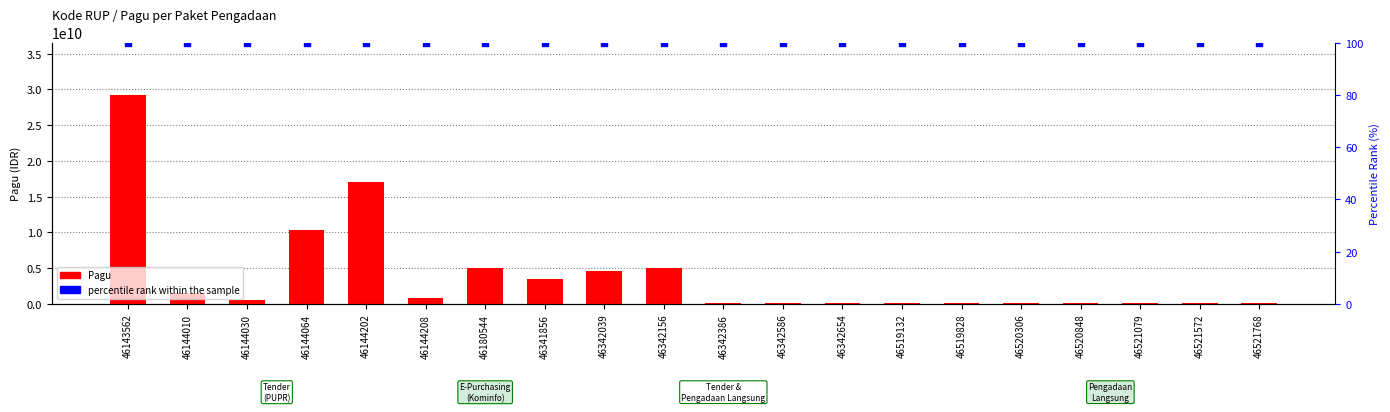

Which series contains the lowest Y value?

percentile rank within the sample